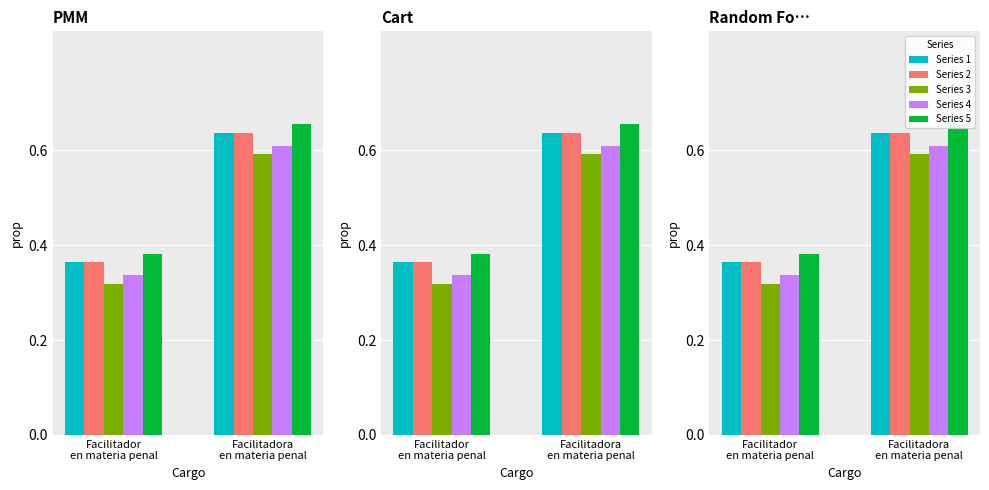

What are all the series names shown in the legend?

Series 1, Series 2, Series 3, Series 4, Series 5